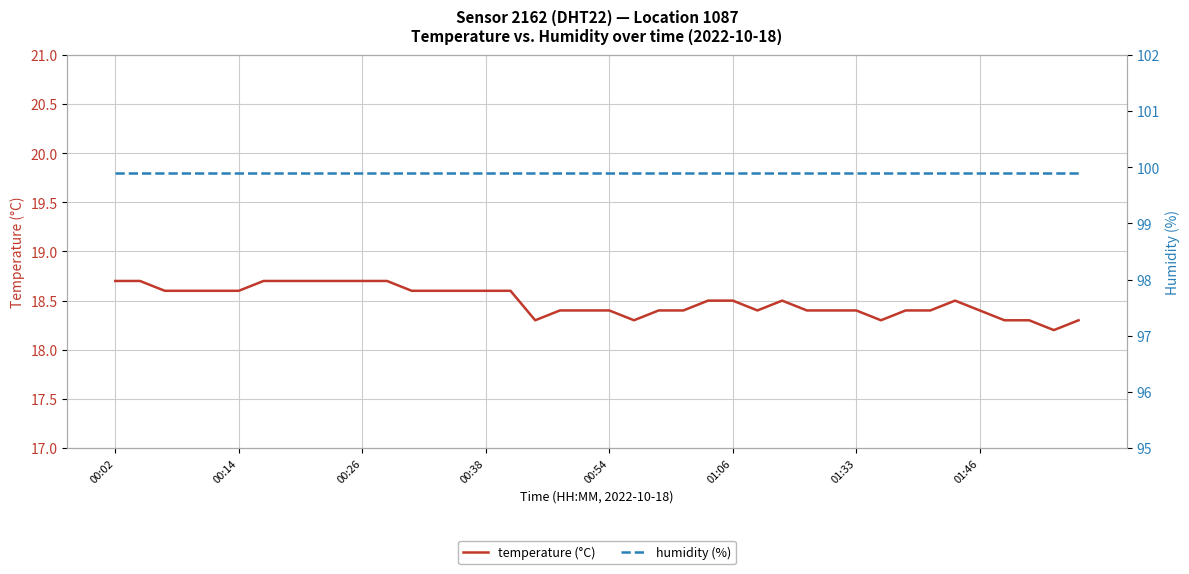

The value of temperature (°C) at 01:33 is 18.4. True or false?

True